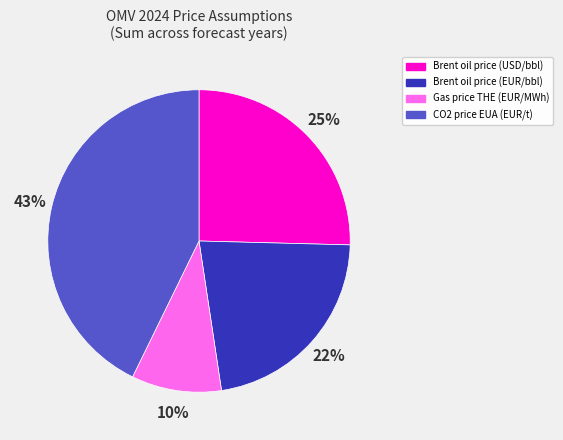

Is there any slice that represents more than half of the pie?

No